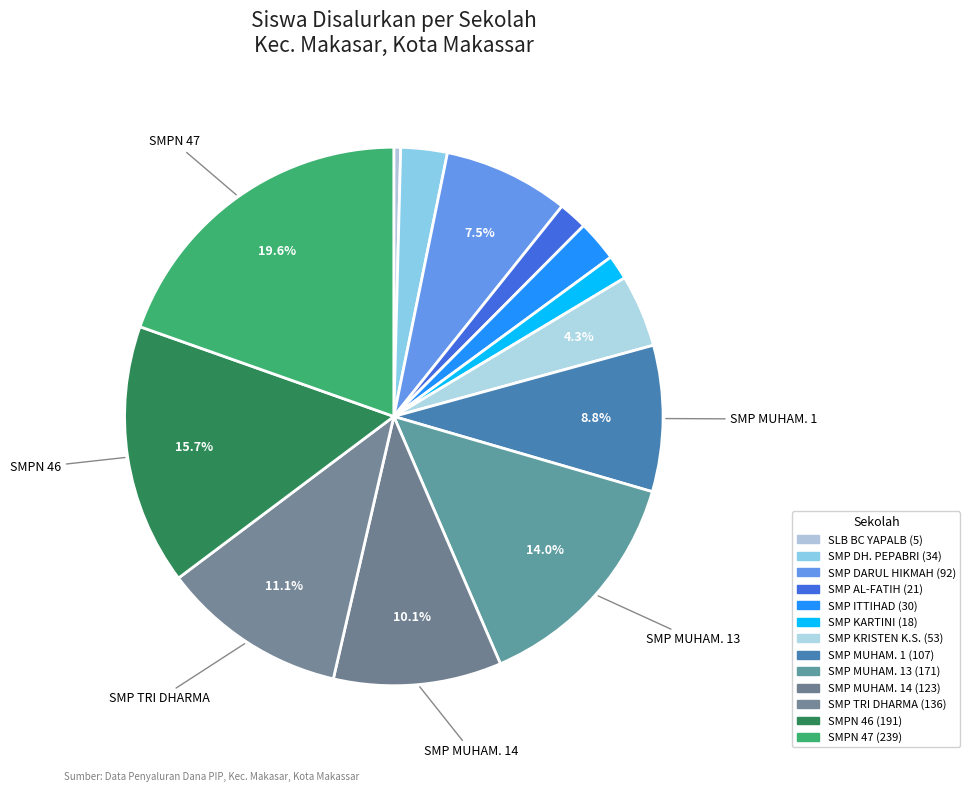

Rank the categories by value from highest to lowest.

UPT SPF SMP NEGERI 47 MAKASSAR, UPT SPF SMP NEGERI 46 MAKASSAR, SMP MUHAMMADIYAH 13 MAKASSAR, SMP TRI DHARMA MAKASSAR, SMP MUHAMMADIYAH 14, SMP MUHAMMADIYAH 1 MAKASSAR, SMP ISLAM DARUL HIKMAH, SMP KRISTEN KONDO SAPATA, SMP DH. PEPABRI MAKASAR, SMP ITTIHAD MAKASSAR, SMP IT AL-FATIH MAKASSAR, SMP KARTINI MAKASSAR, SLB BC YAPALB MAKASSAR